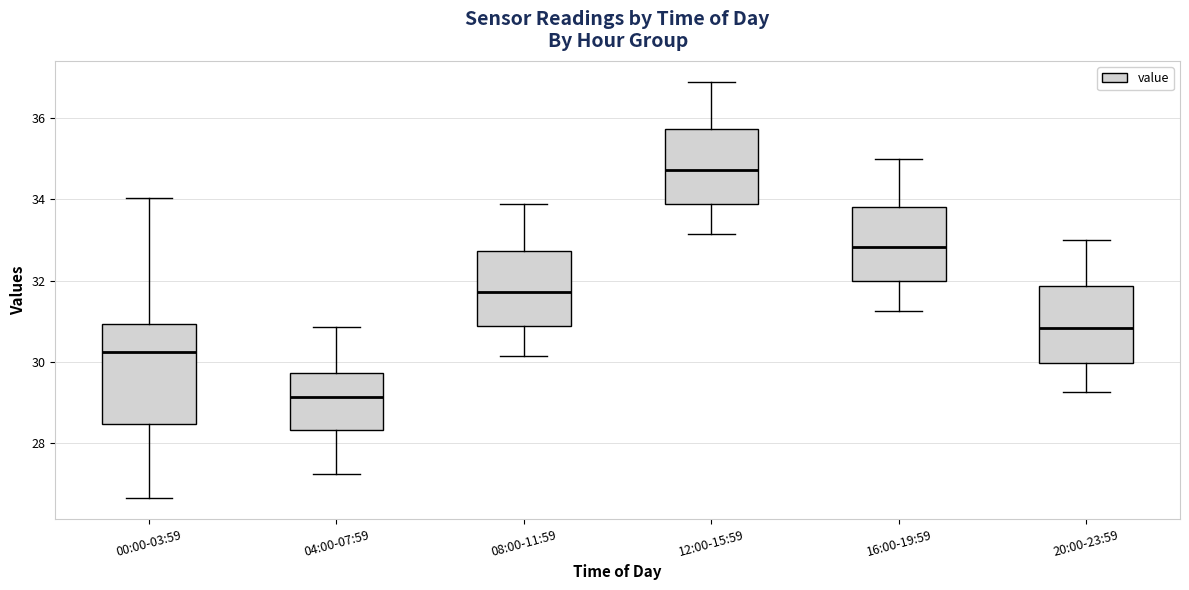

Reading left to right, transcribe this box plot: for each box, give where its median line is, the range the box spans, and where its two whiskers end, as read against the y-axis. The values are not printed on the chart, so give them approximately, as read against the axis.

00:00-03:59: median 30.2, box 28.4 to 31.0, whiskers 26.6 to 34.0
04:00-07:59: median 29.2, box 28.4 to 29.8, whiskers 27.2 to 30.8
08:00-11:59: median 31.8, box 30.8 to 32.8, whiskers 30.2 to 34.0
12:00-15:59: median 34.8, box 33.8 to 35.8, whiskers 33.2 to 37.0
16:00-19:59: median 32.8, box 32.0 to 33.8, whiskers 31.2 to 35.0
20:00-23:59: median 30.8, box 30.0 to 31.8, whiskers 29.2 to 33.0